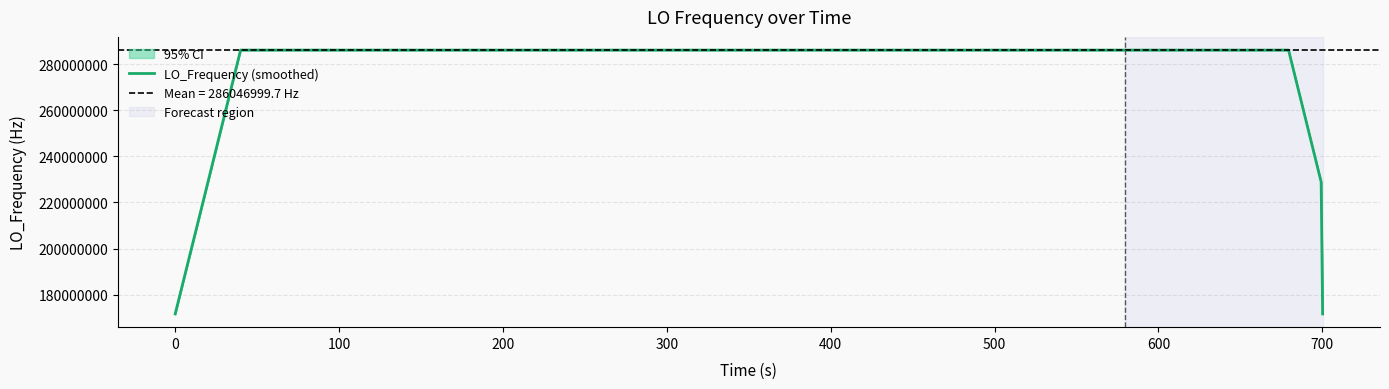

What is the greatest value displayed?

286047002.4